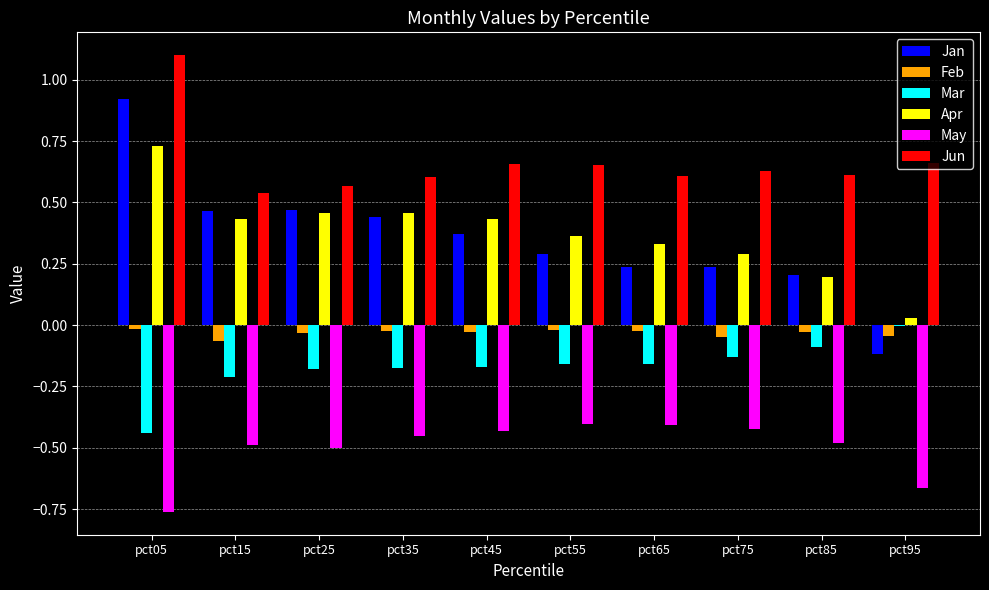

True or false: May has a value of -0.8 at pct45.

False